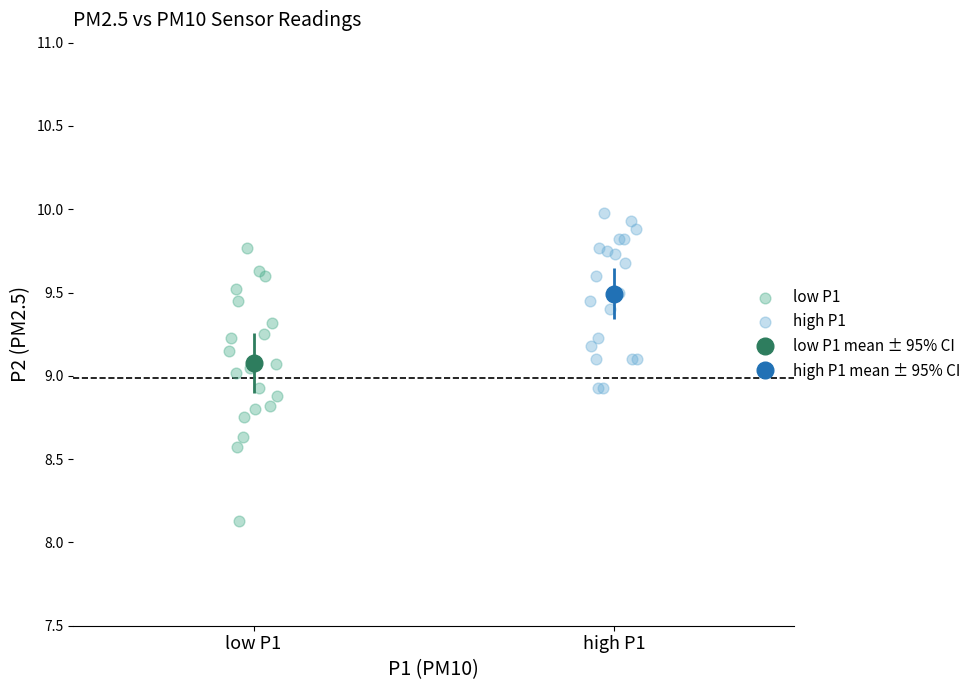

Which series has the largest Y range (max minus min)?

low P1